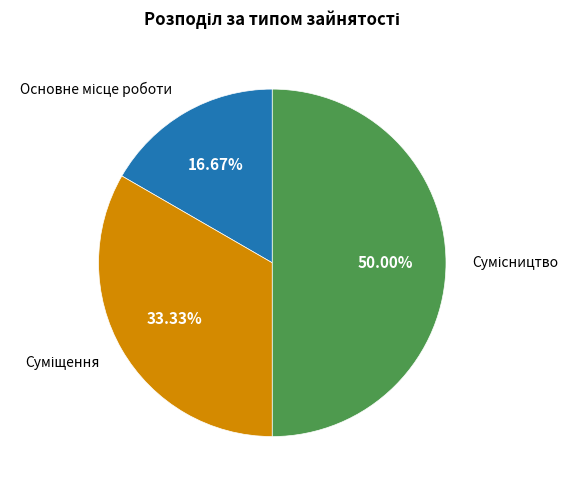

How many slices are in this pie chart?

3